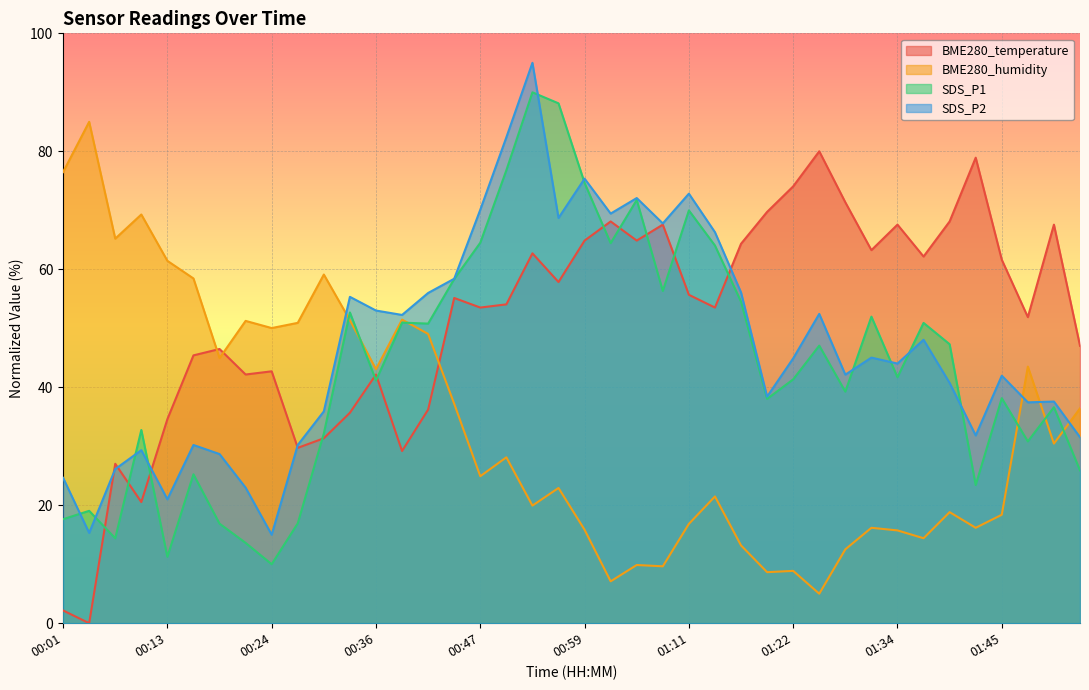

Rank the series at 00:01 from highest to lowest value.

BME280_humidity, SDS_P2, SDS_P1, BME280_temperature